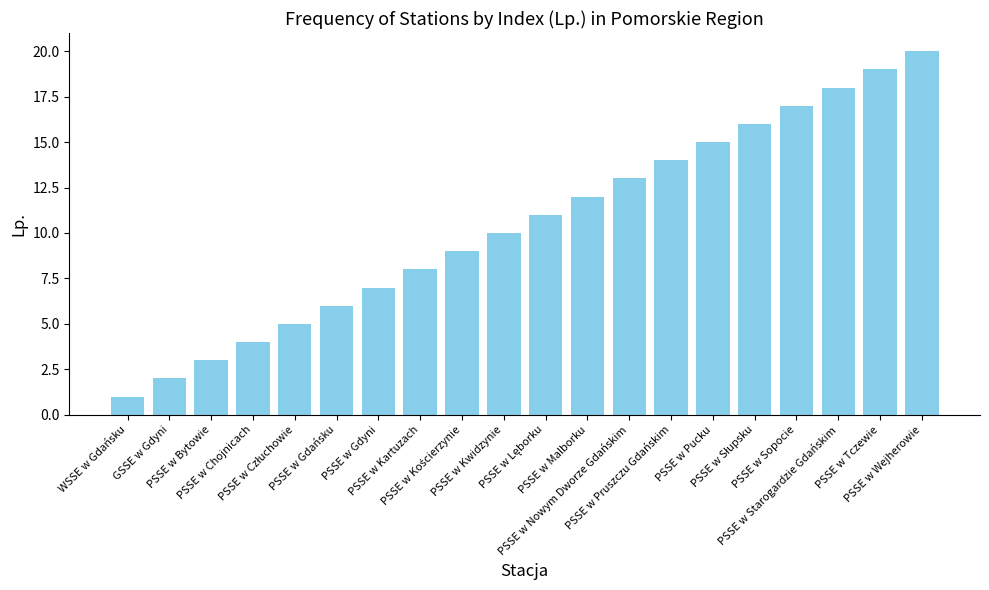

How many data points are less than 11?

10